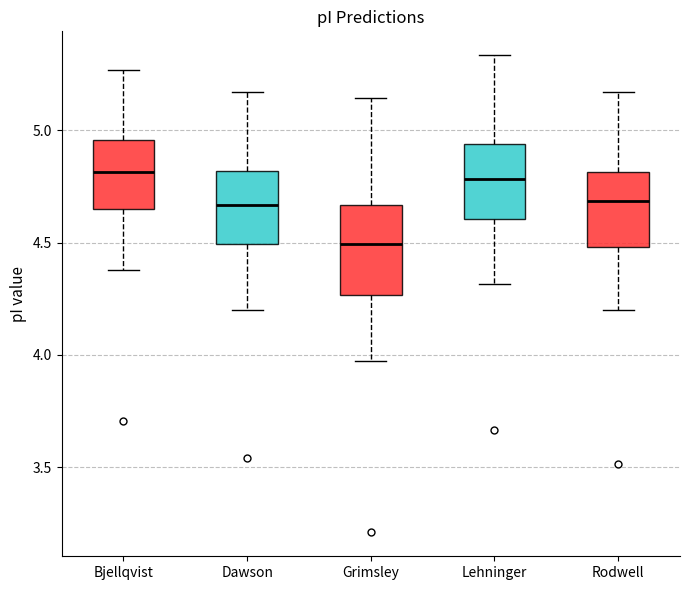

Comparing the boxes themselves (not the whiskers), which one is the tallest?

Grimsley